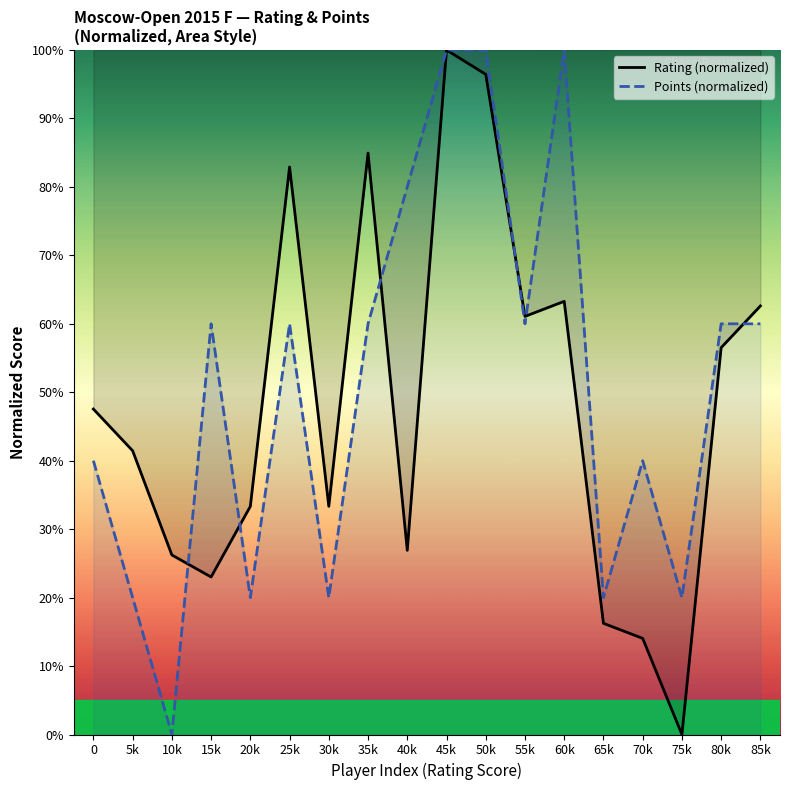

Reading right to left, list all the values displayed in this chart.

Rating (normalized): 85k=62.6	80k=56.5	75k=0.0	70k=14.0	65k=16.2	60k=63.3	55k=61.1	50k=96.4	45k=100.0	40k=26.9	35k=84.9	30k=33.3	25k=82.9	20k=33.3	15k=23.0	10k=26.2	5k=41.5	0=47.5
Points (normalized): 85k=60.0	80k=60.0	75k=20.0	70k=40.0	65k=20.0	60k=100.0	55k=60.0	50k=100.0	45k=100.0	40k=80.0	35k=60.0	30k=20.0	25k=60.0	20k=20.0	15k=60.0	10k=0.0	5k=20.0	0=40.0